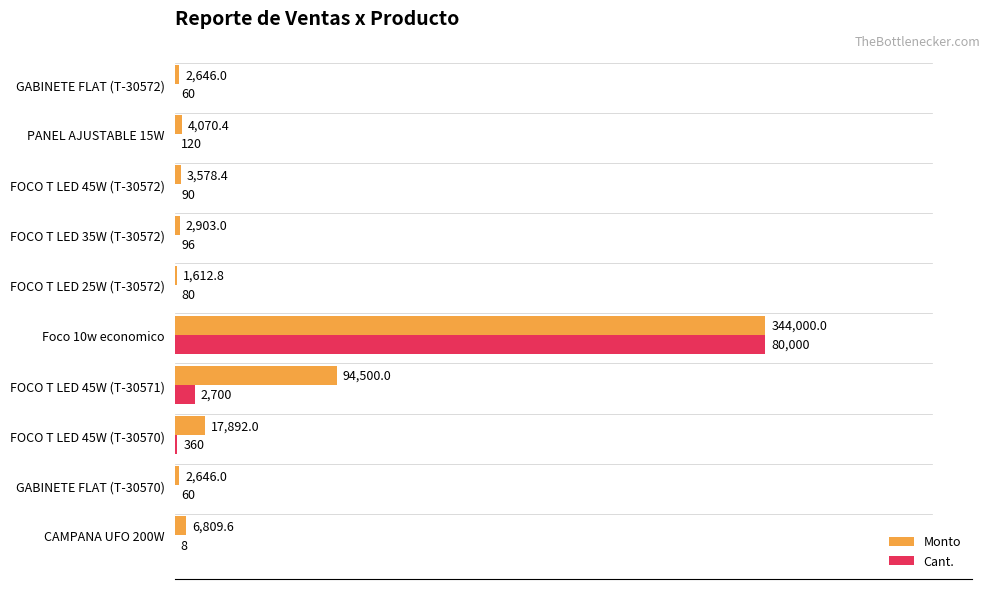

What are all the series names shown in the legend?

Monto, Cant.